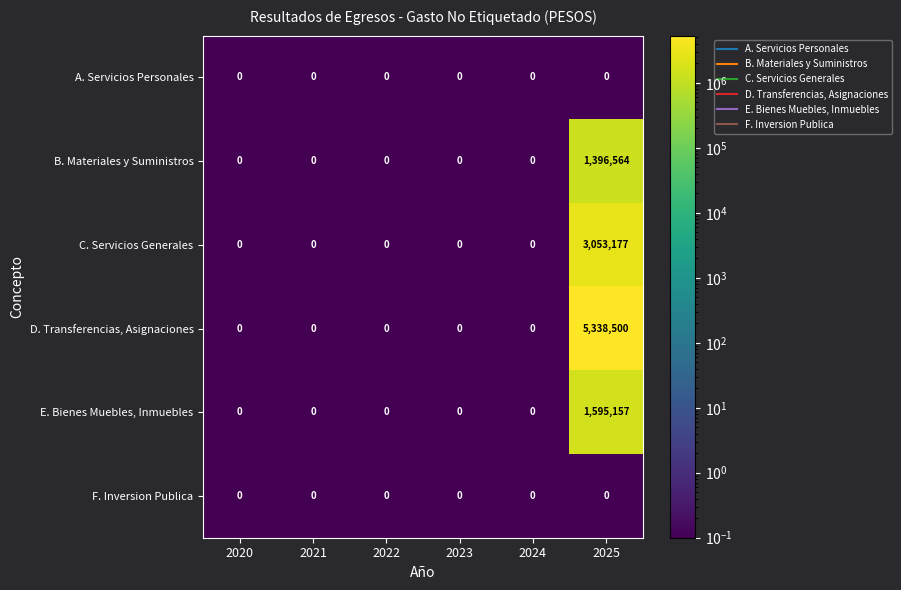

Which series has the largest total across all categories?

D. Transferencias, Asignaciones